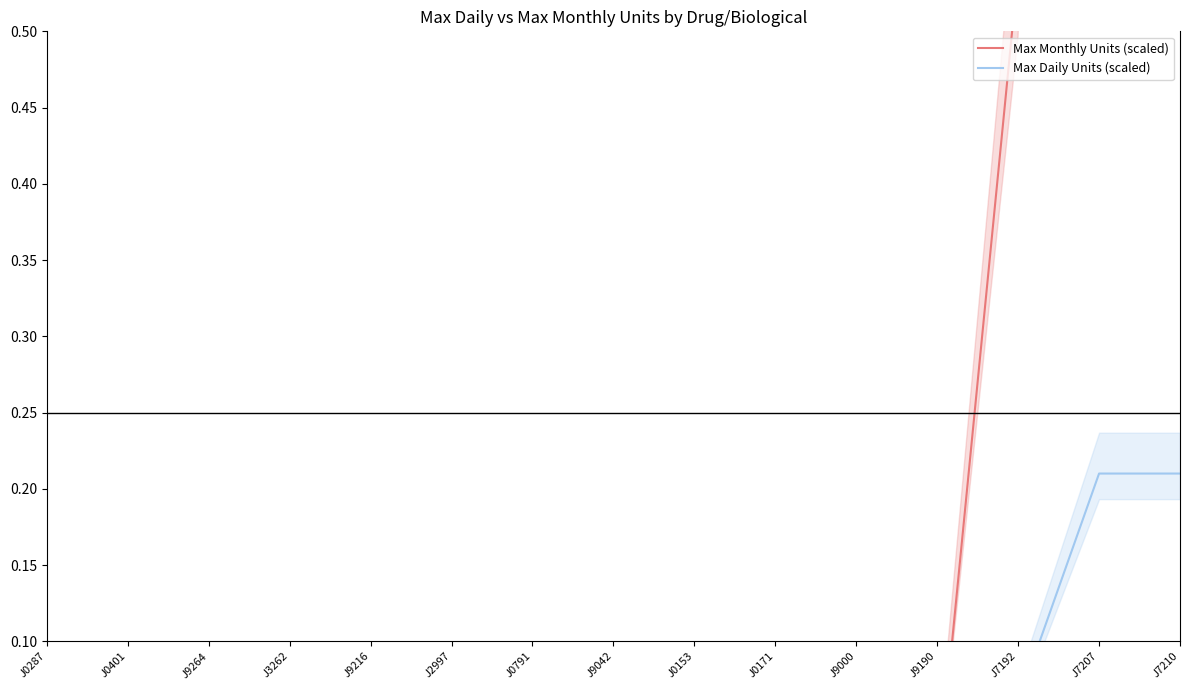

What is the label of the 8th point from the left?

J9042